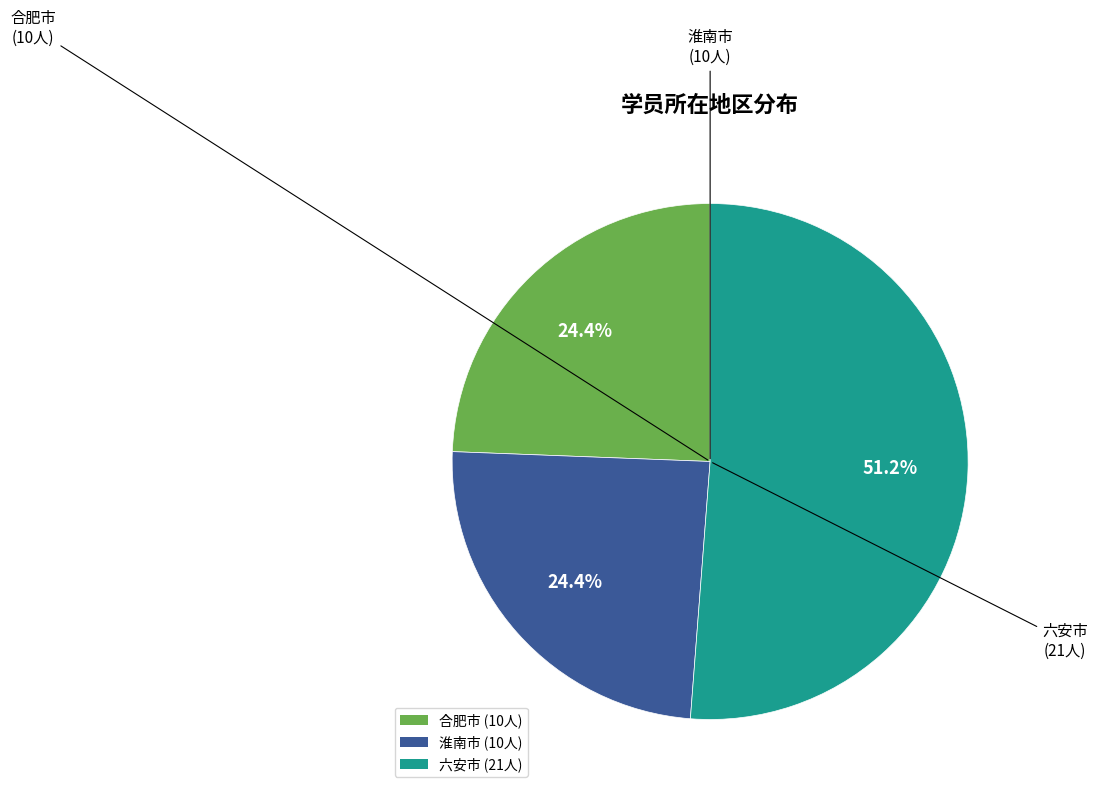

How many slices are in this pie chart?

3